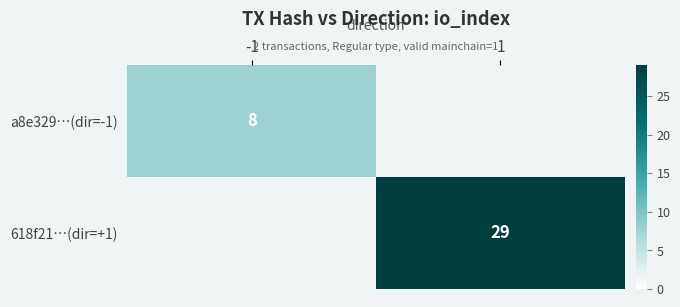

The value of 618f21…(dir=+1) at 1 is 41. True or false?

False